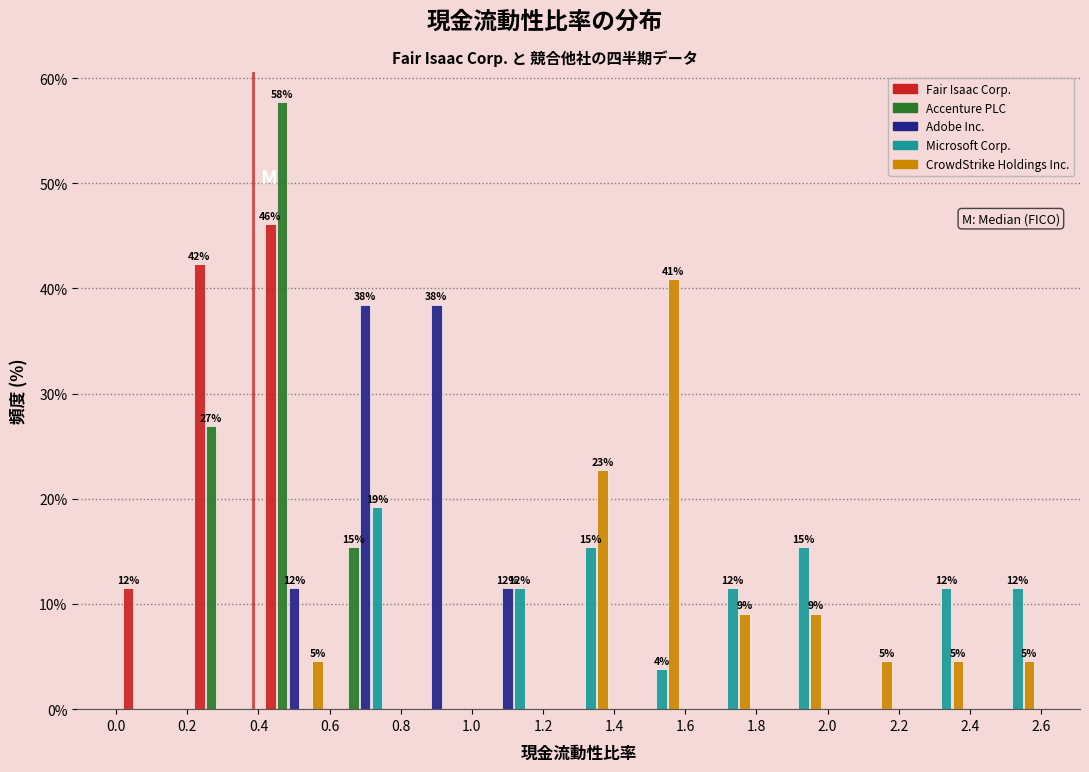

In the CrowdStrike Holdings Inc. series, which range on the x-axis has the tallest bar?

1.4 to 1.6